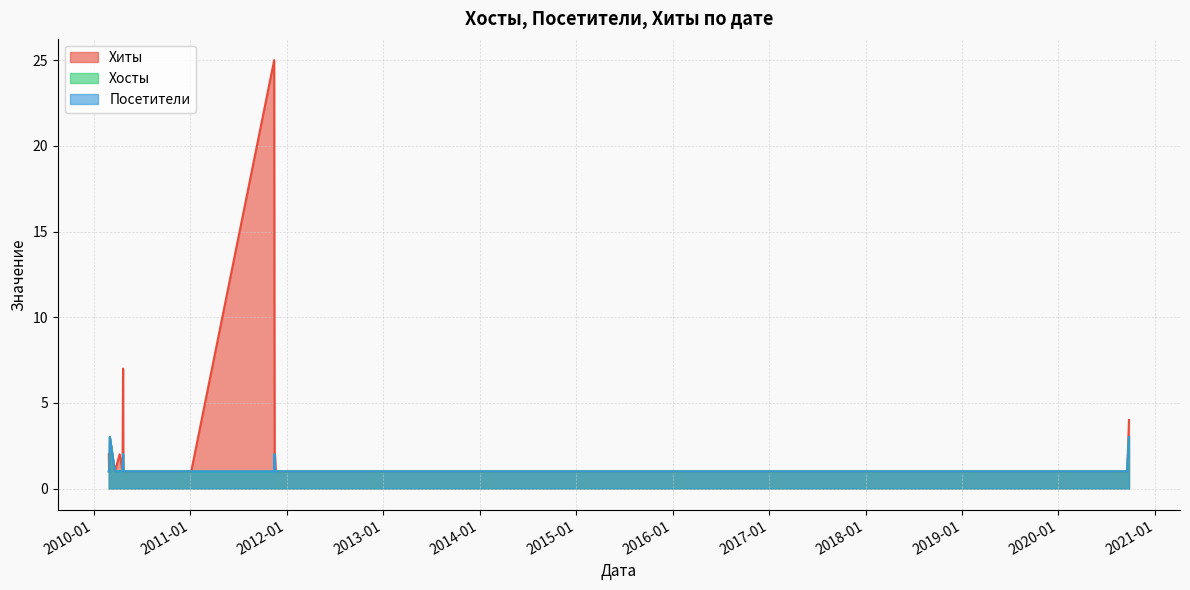

Is it true that Хиты equals 6 at 2020-09-24?

False